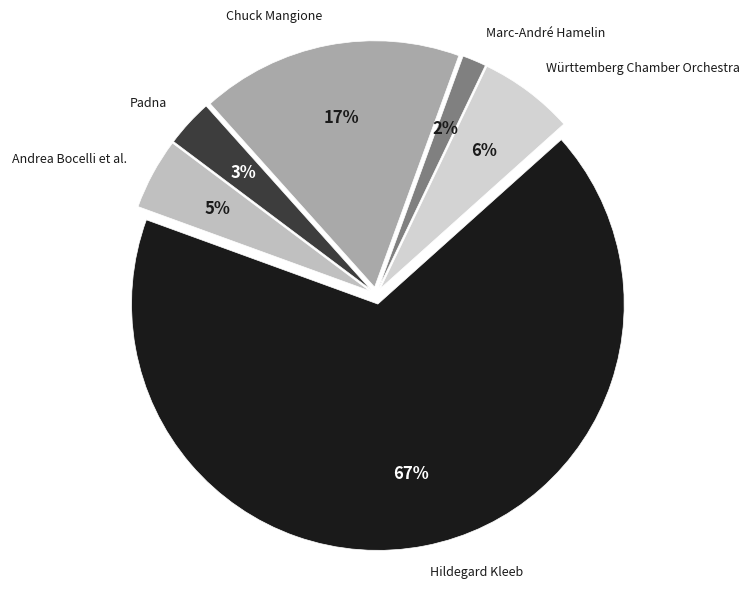

Which has a higher value, Hildegard Kleeb or Andrea Bocelli et al.?

Hildegard Kleeb